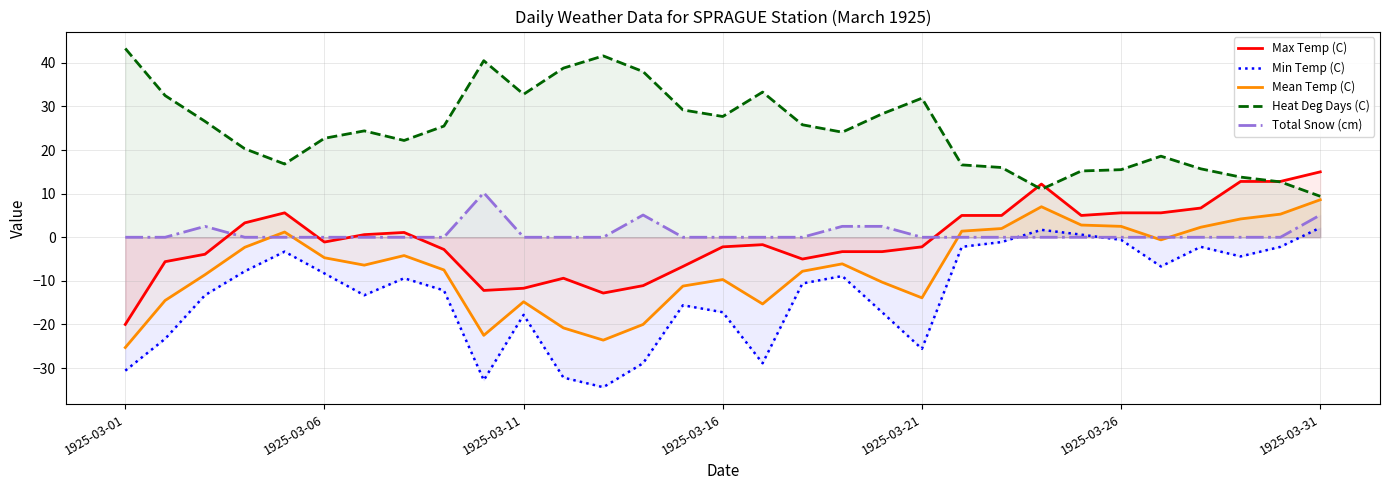

Which series has the largest total across all categories?

Heat Deg Days (C)